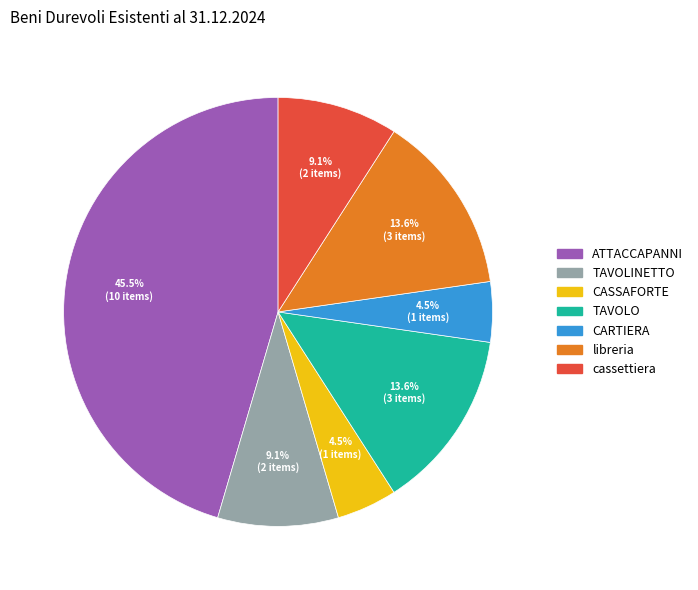

Count the number of slices in the pie.

7